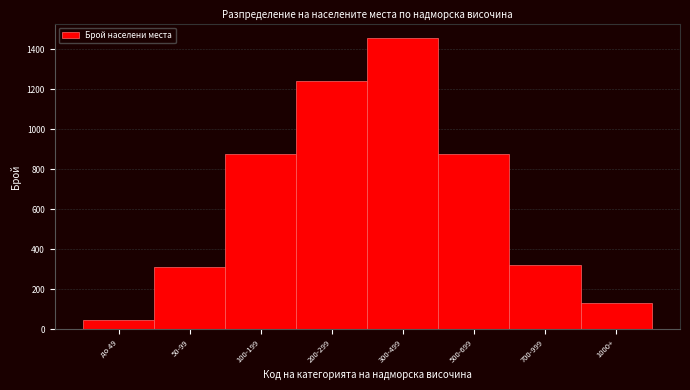

Reading right to left, transcribe all the data shown in this chart.

130	321	876	1456	1243	876	312	45